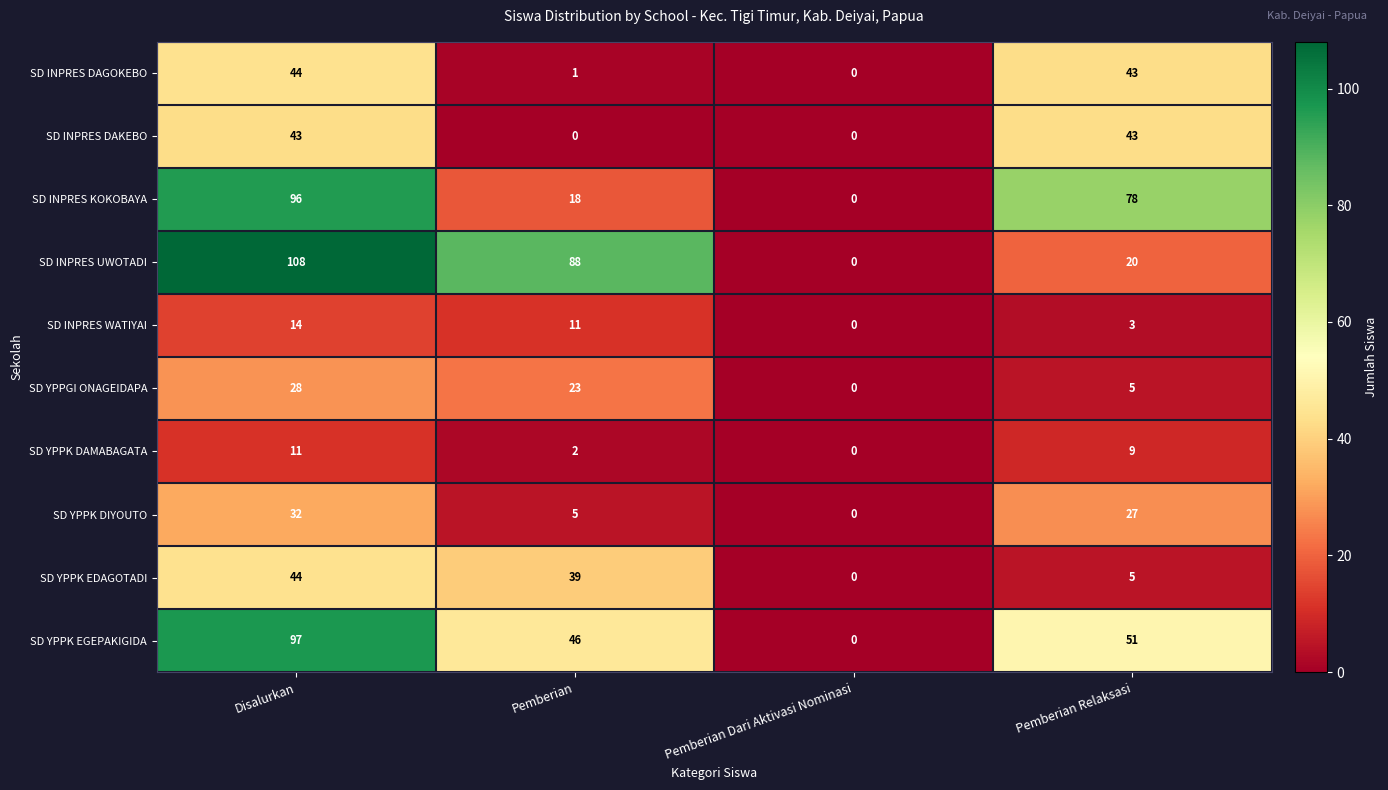

The value of SD YPPK EDAGOTADI at Pemberian Relaksasi is 9. True or false?

False